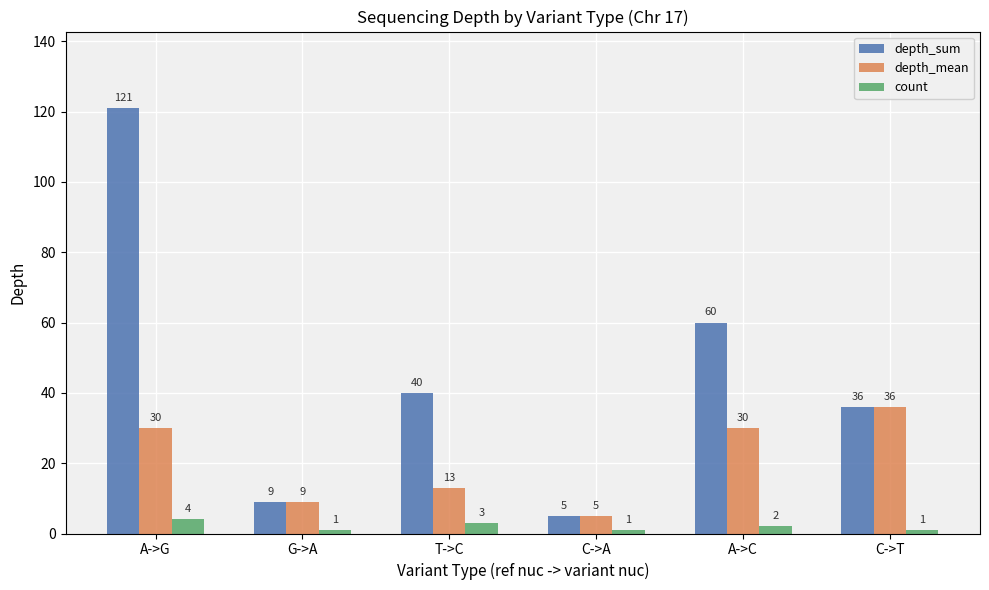

What is the lowest value of the depth_mean series?

5